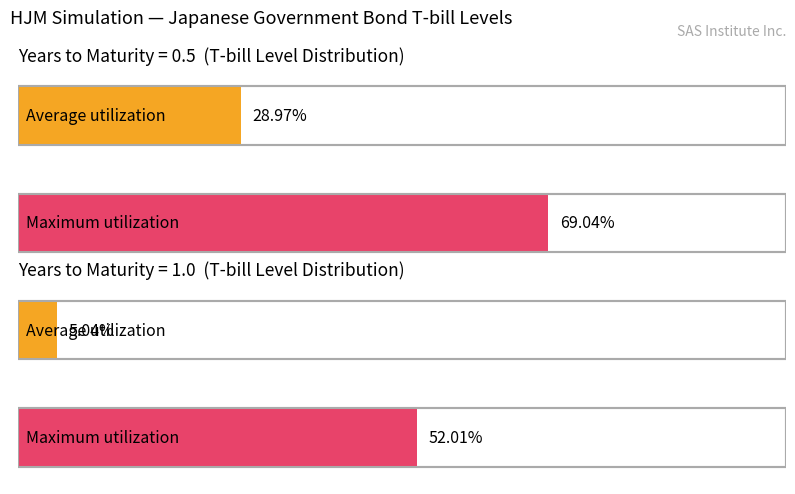

Is it true that Maximum utilization equals 13.7 at 1.5?

False